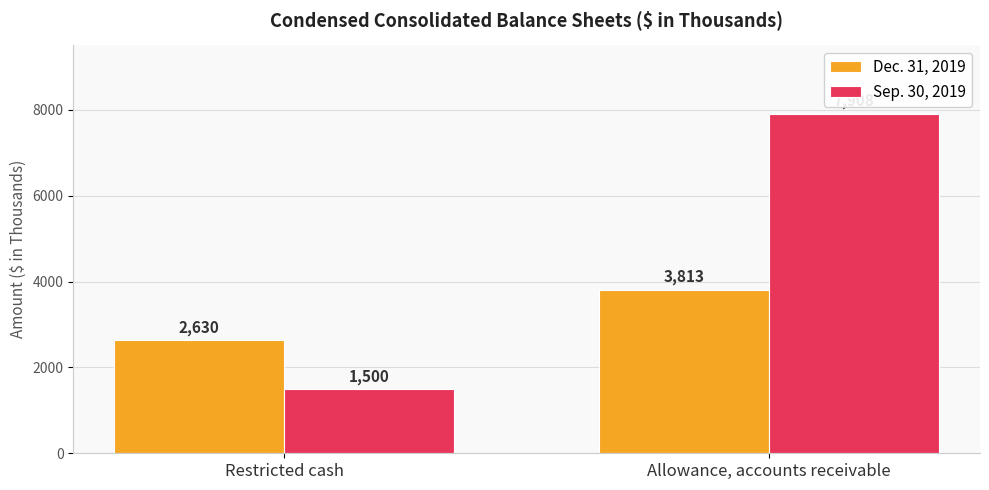

What are all the series names shown in the legend?

Dec. 31, 2019, Sep. 30, 2019